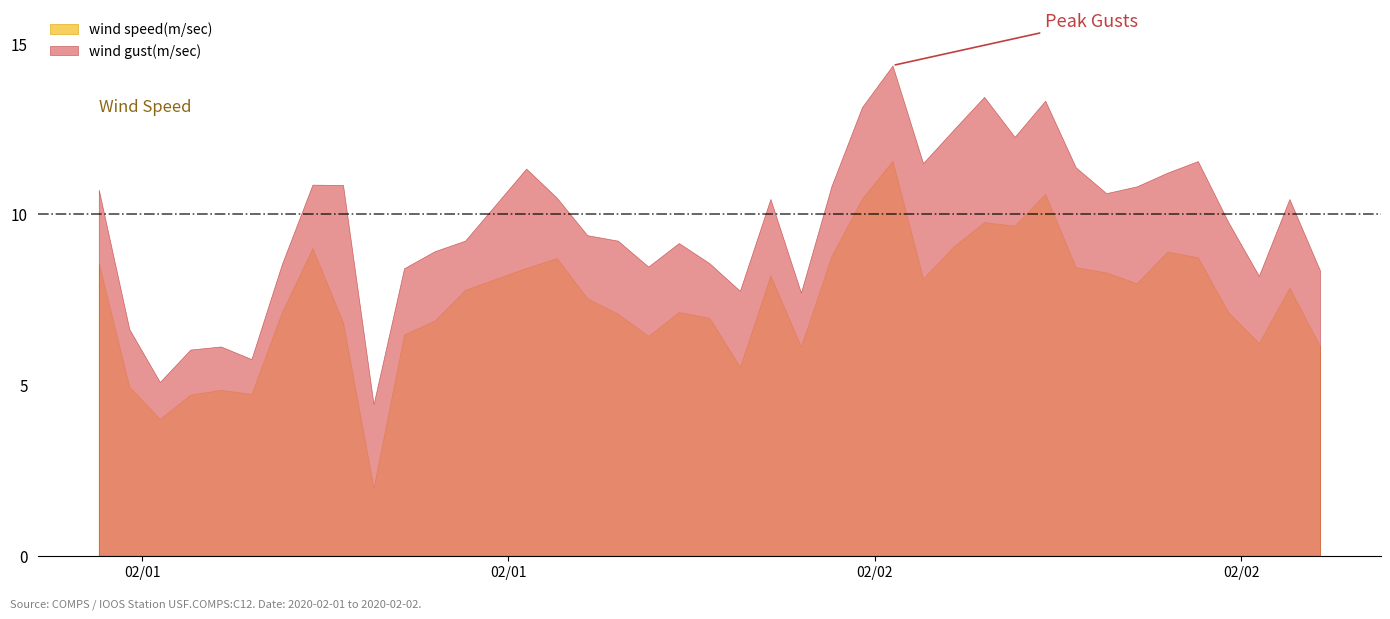

What is the difference between the maximum and second lowest values in the wind speed(m/sec) series?

7.6